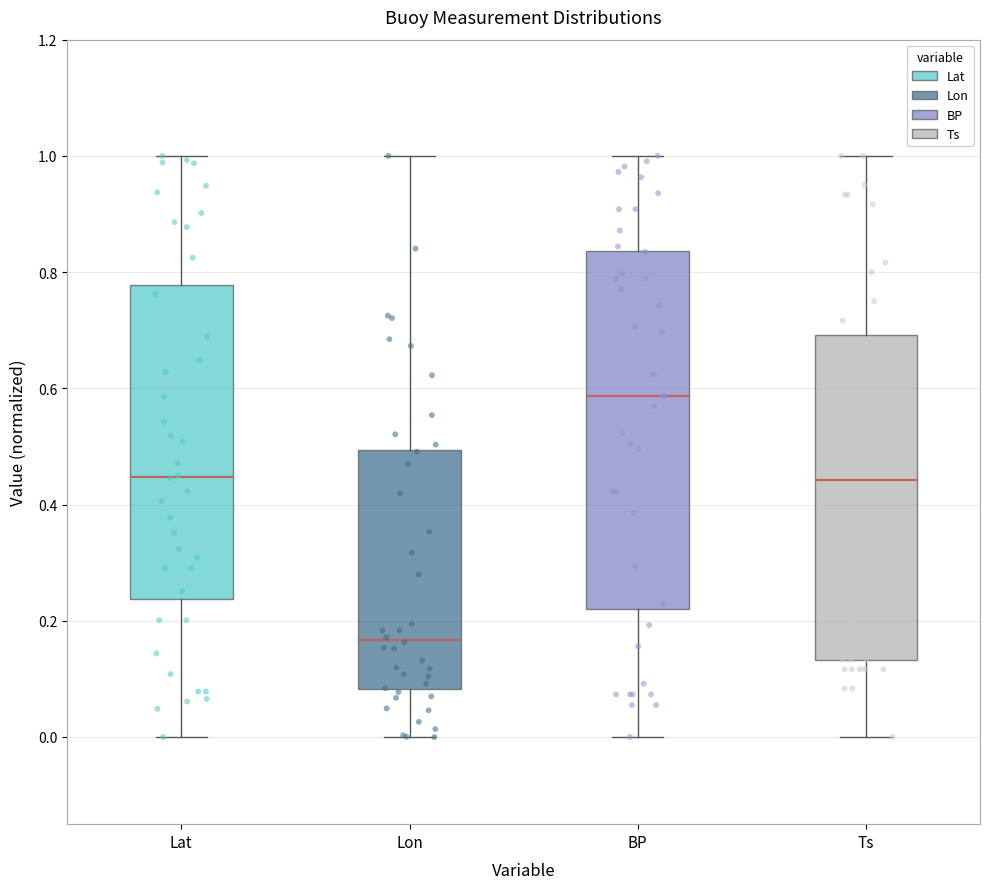

Where is the lower edge of the box for Ts on the y-axis? The values are not printed on the chart, so give them approximately, as read against the axis.

0.14